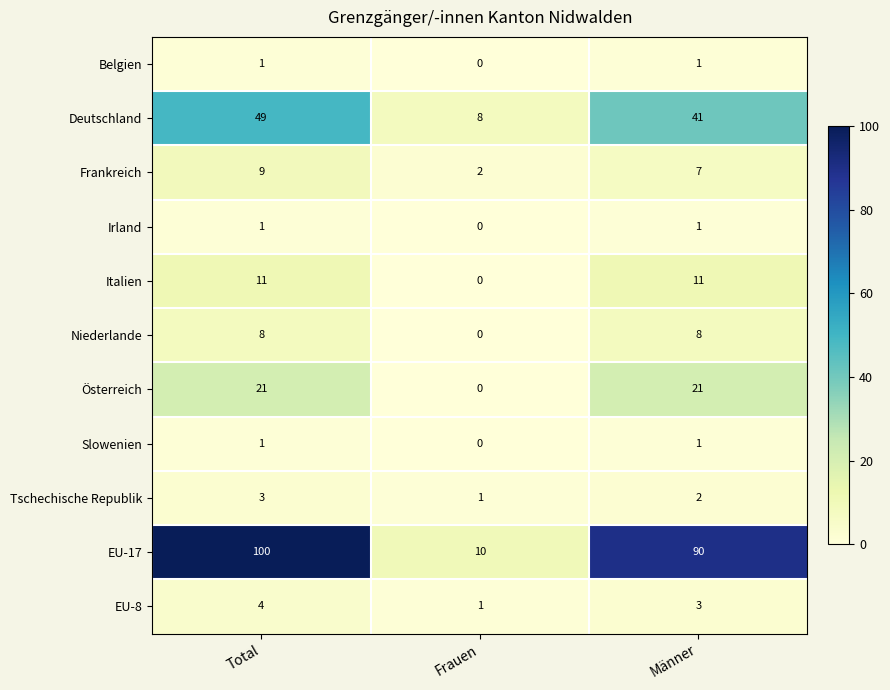

What is the approximate value of EU-8 at Total?

4